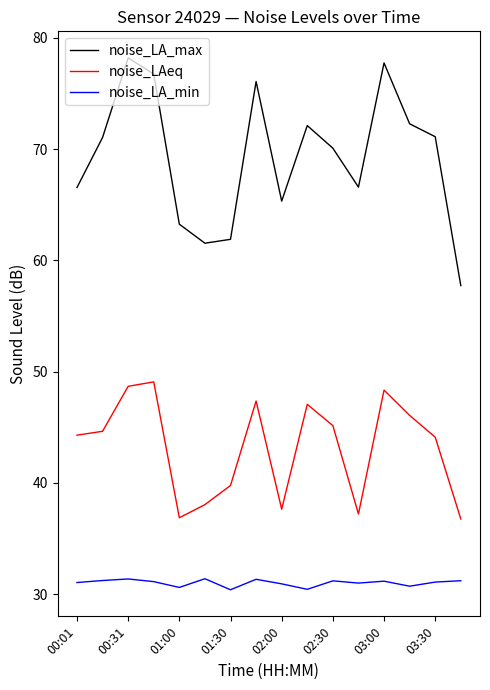

What is the smallest value displayed?

30.4